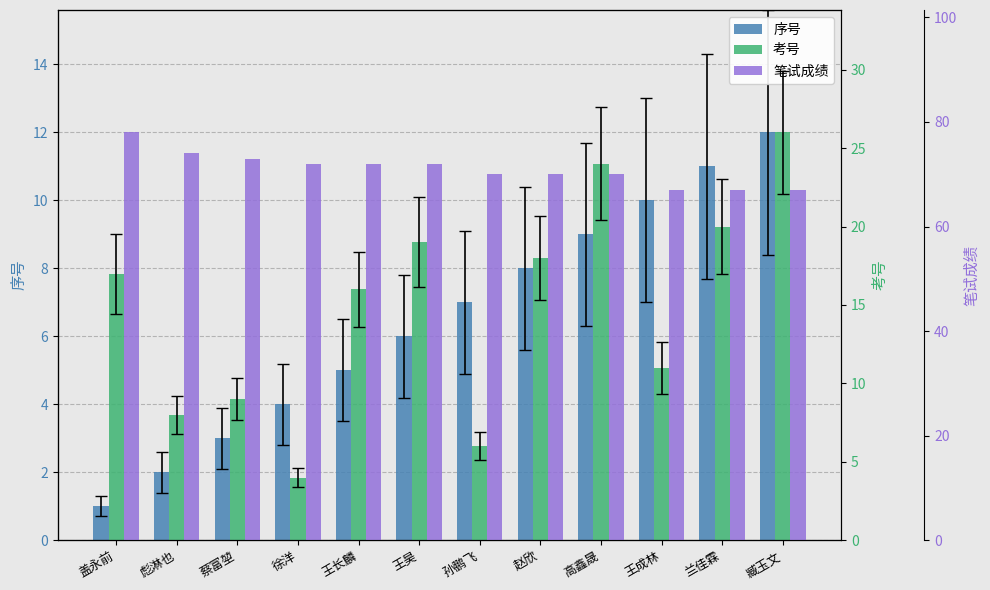

What is the difference between the second highest and second lowest values in the 笔试成绩 series?

7